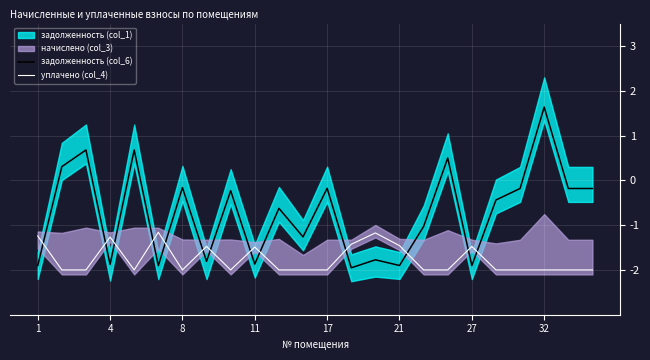

True or false: задолженность (col_6) has a value of -1.9 at 11.

True